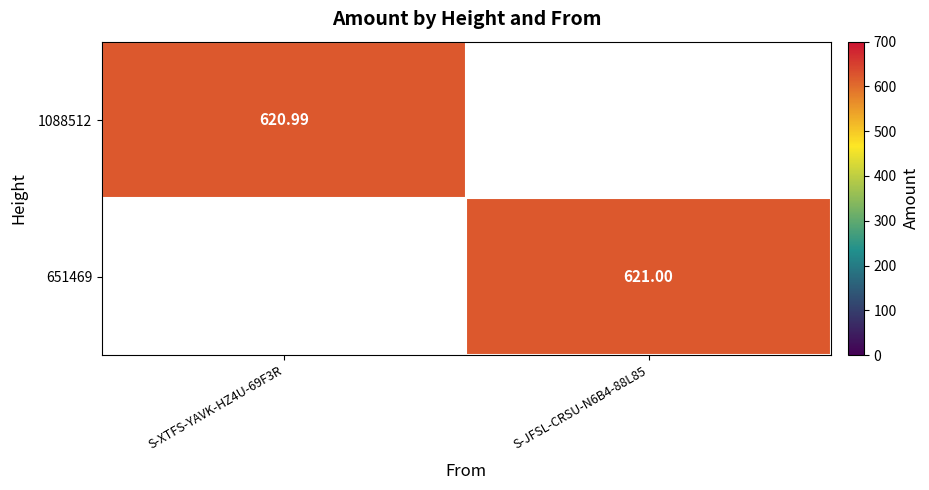

Is the value of 651469 at S-JFSL-CRSU-N6B4-88L85 greater than the value of 1088512 at S-XTFS-YAVK-HZ4U-69F3R?

Yes